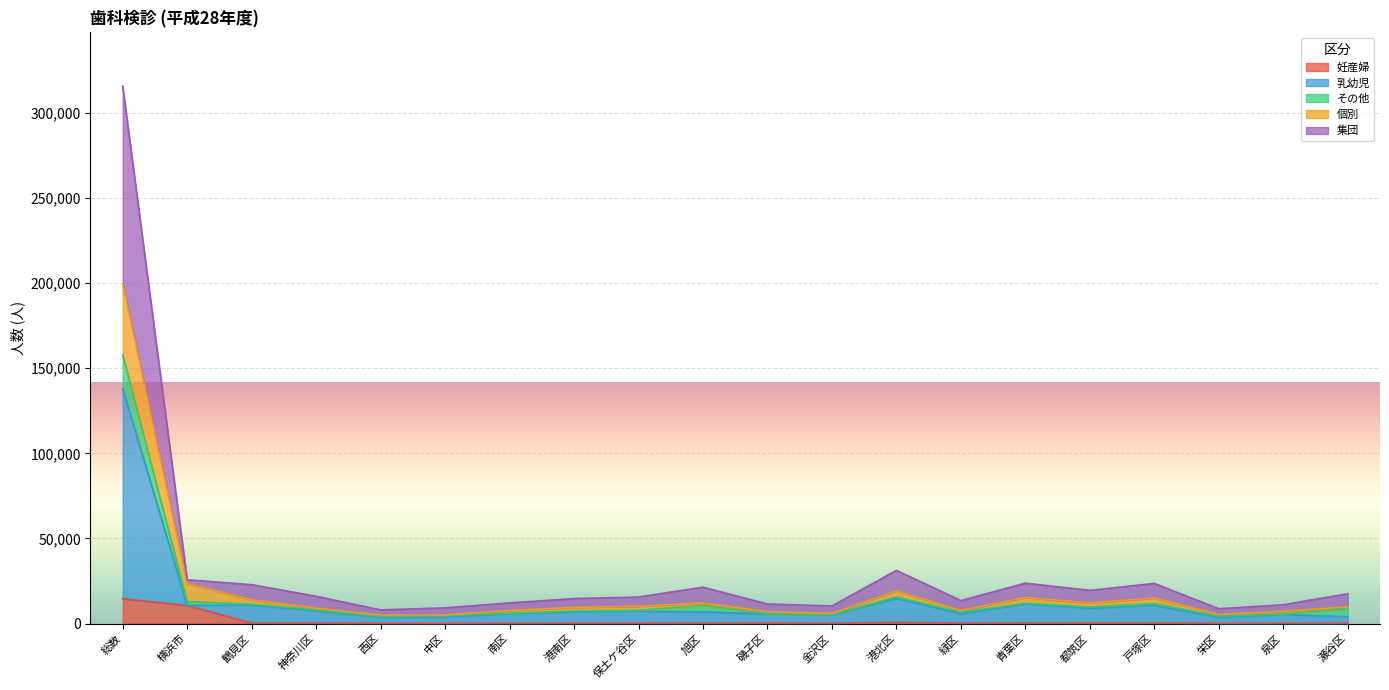

The value of 妊産婦 at 港北区 is 409. True or false?

False